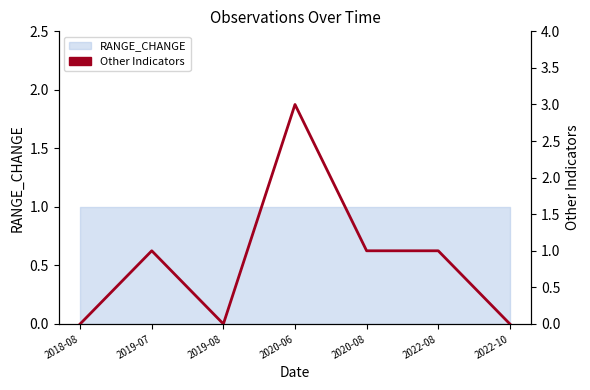

Between 2022-08 and 2020-08, which is larger?

2022-08